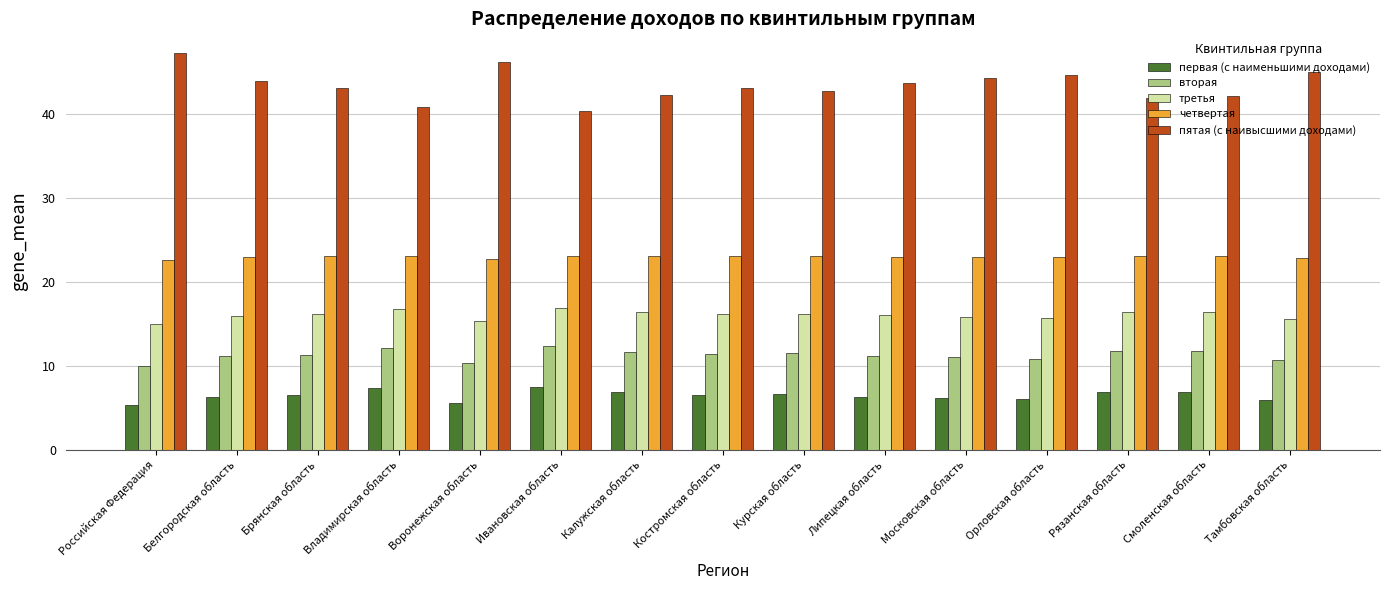

What position from the right is Орловская область?

4